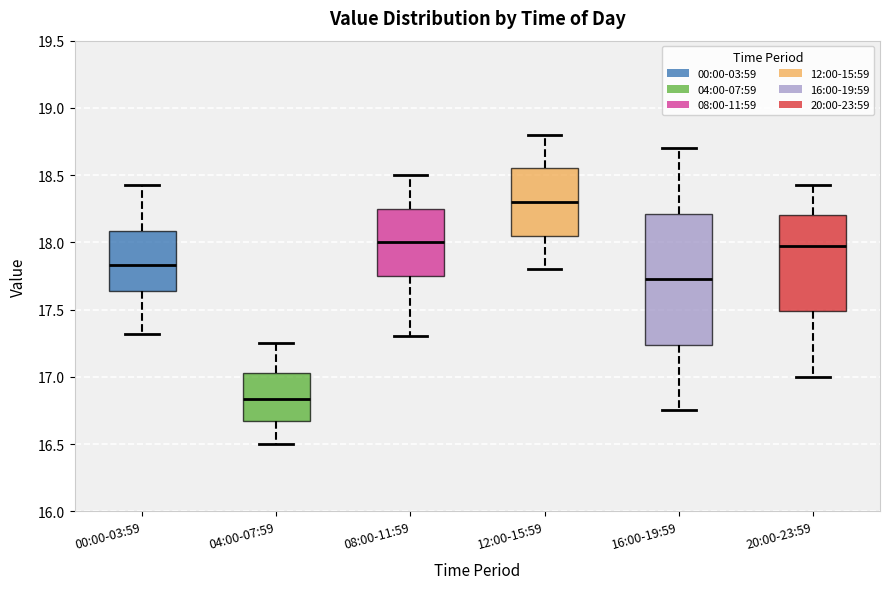

Which box has the highest median line?

12:00-15:59